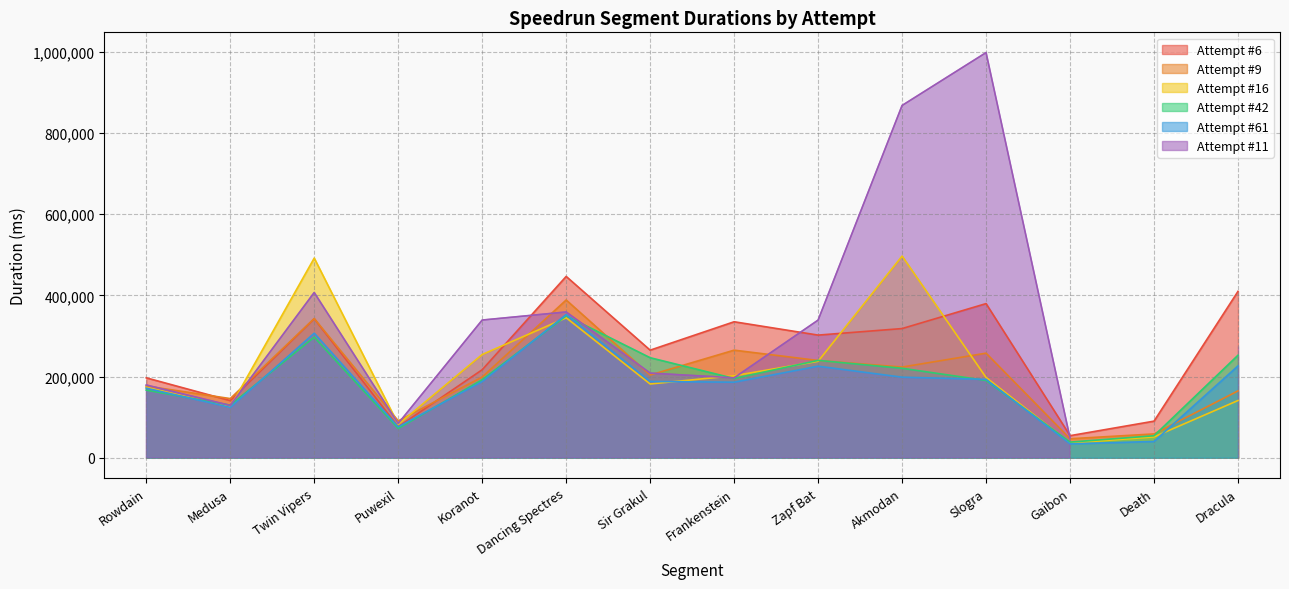

Is it true that Attempt #42 equals 192308 at Koranot?

True